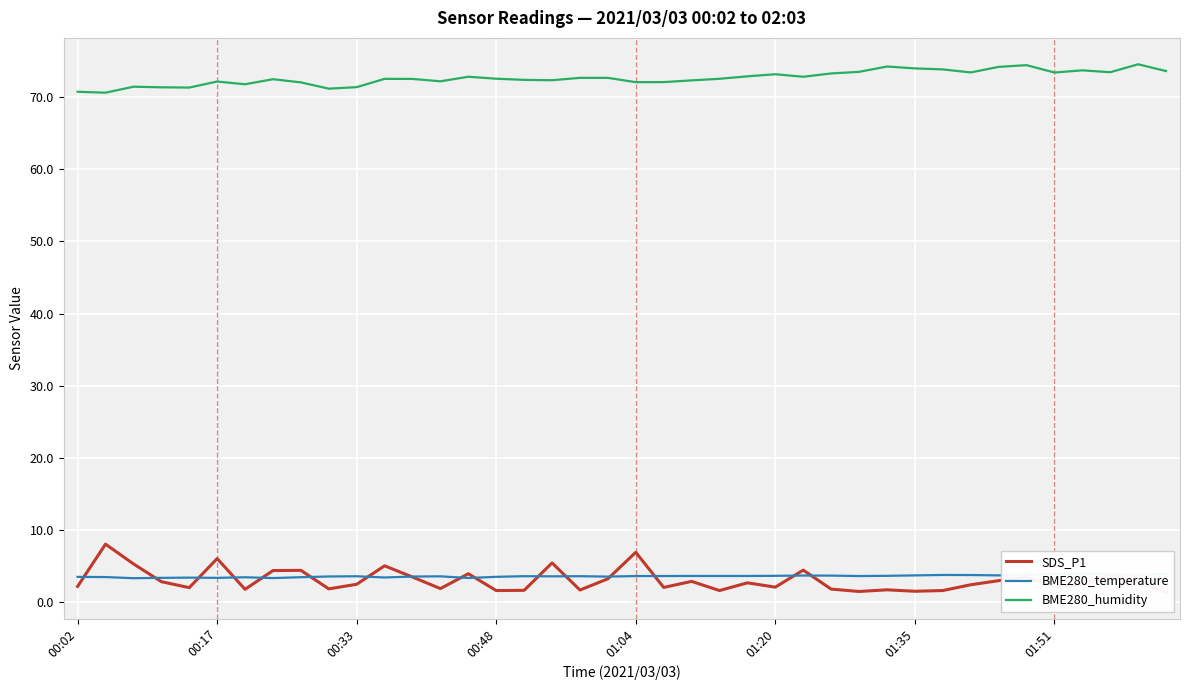

In BME280_humidity, how many points are lower than both neighbors (excluding endpoints)?

11